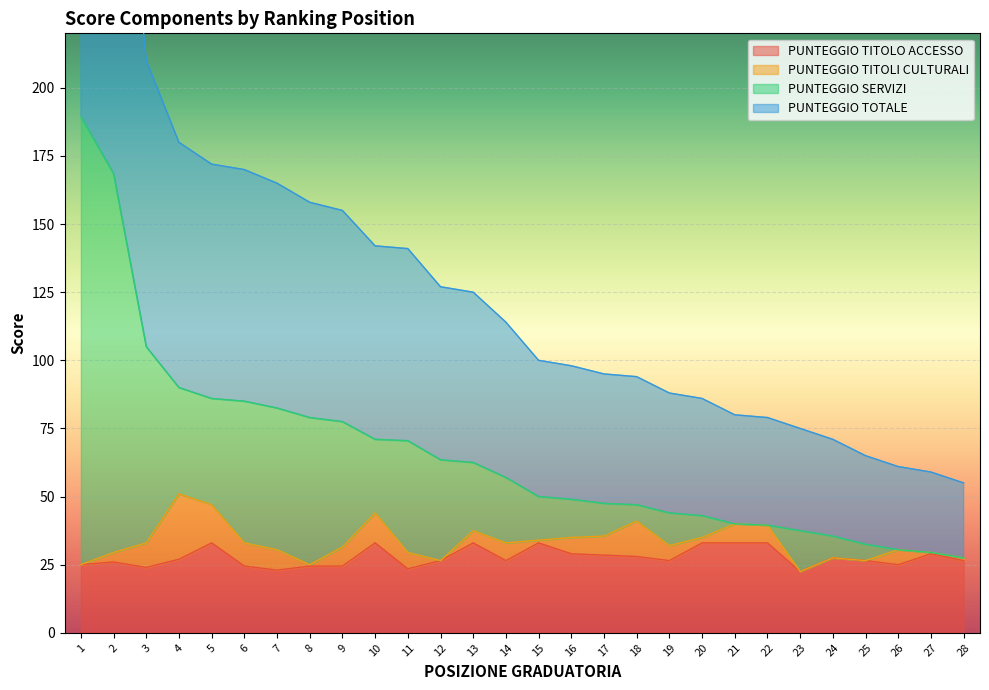

What is the highest value of the PUNTEGGIO TITOLO ACCESSO series?

33.0